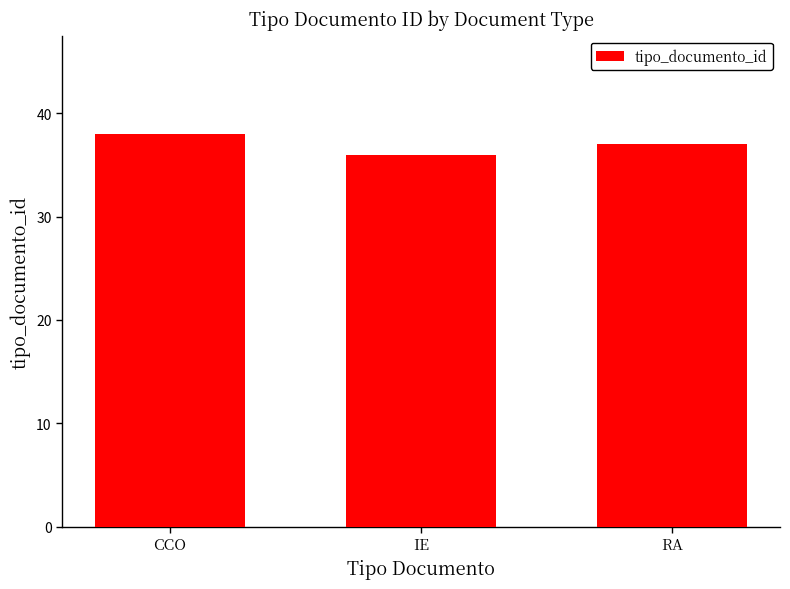

Approximately how many times larger is the value at IE compared to CCO?

0.9